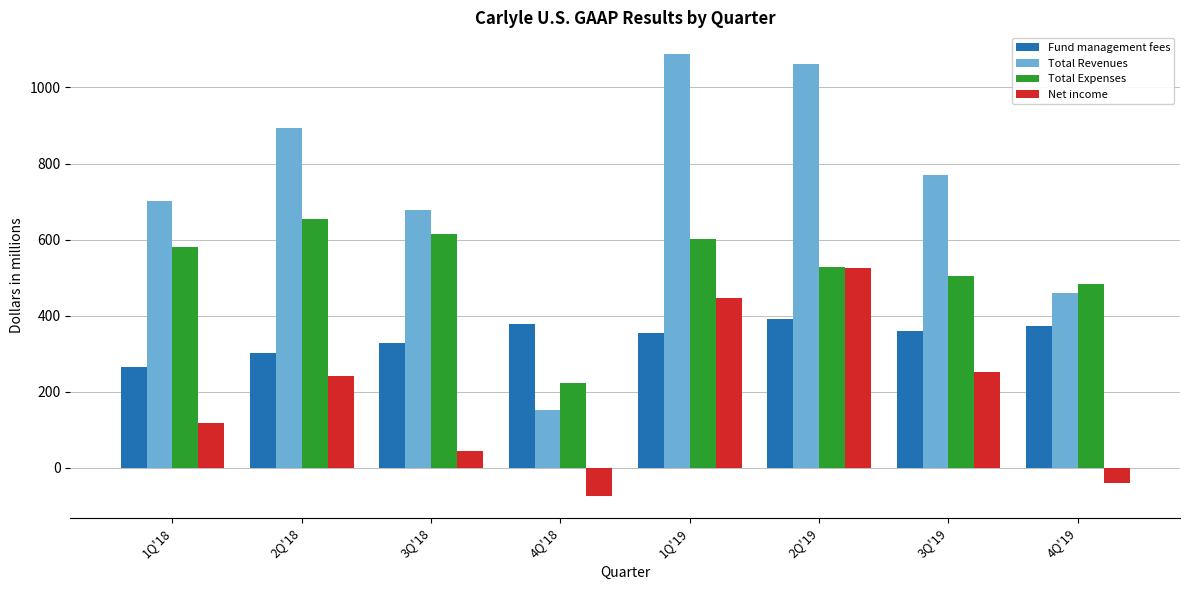

How many bars are there in each group?

4